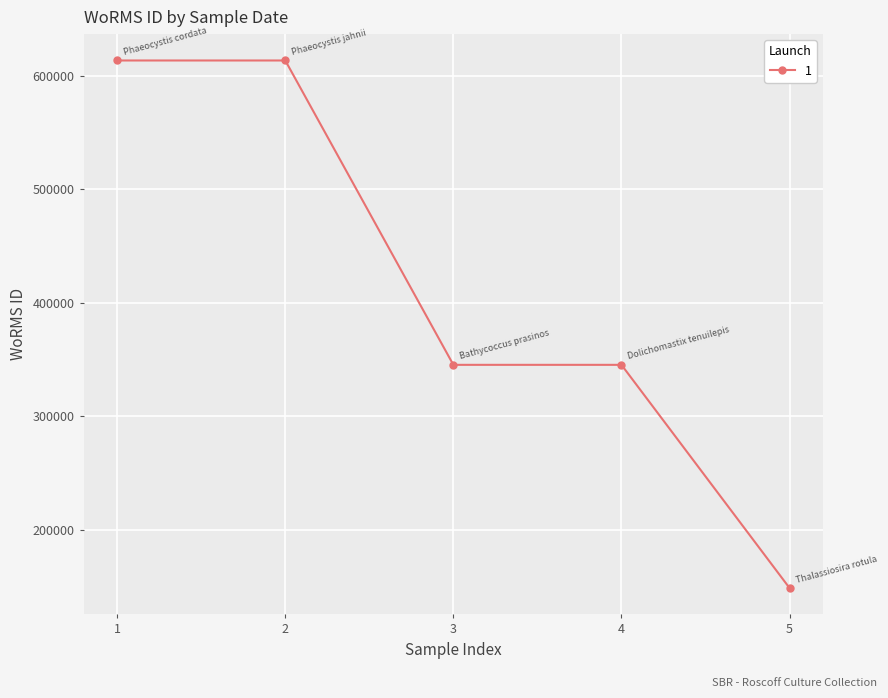

At which label does the data first exceed 345463?

1